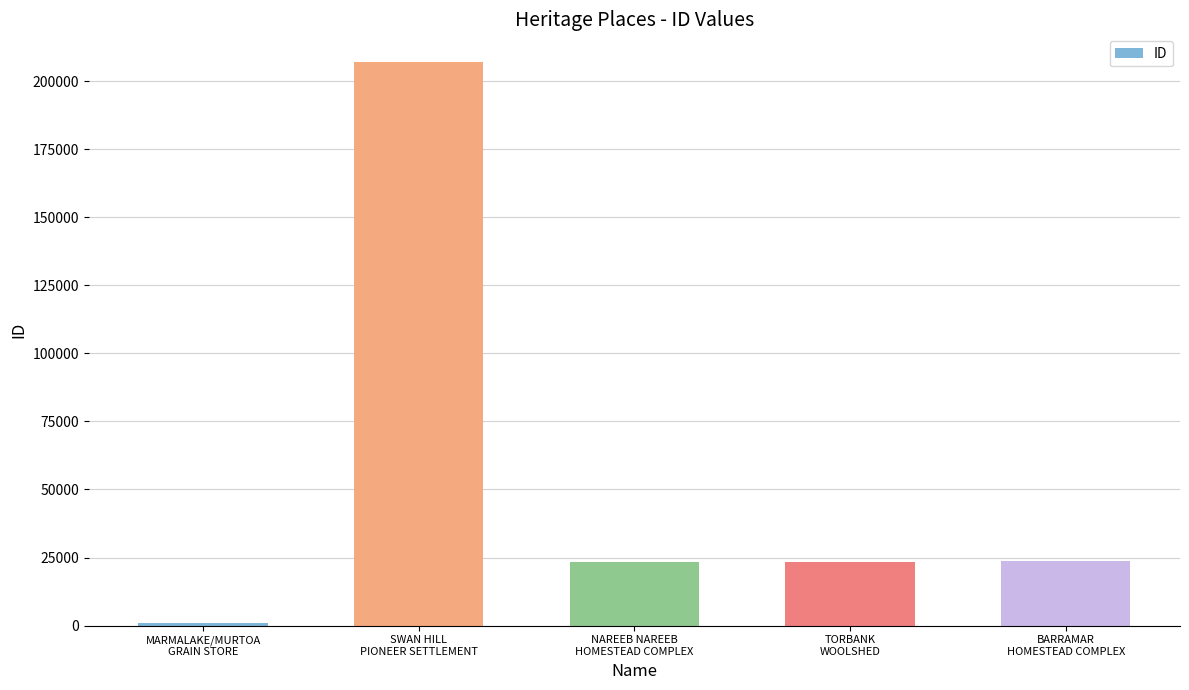

What is the label of the 3rd bar from the right?

NAREEB NAREEB
HOMESTEAD COMPLEX